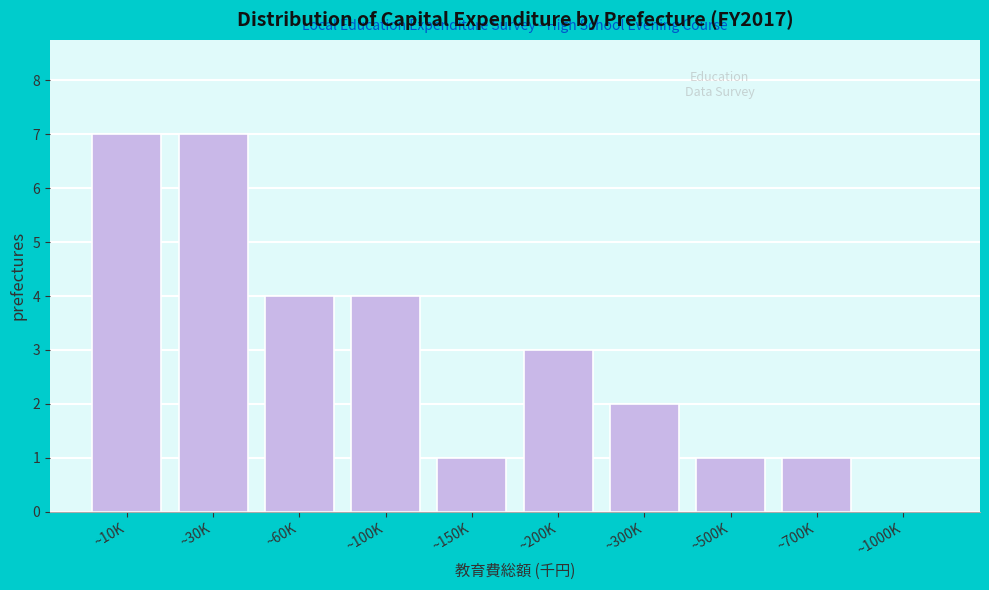

Reading right to left, transcribe all the data shown in this chart.

~1000K=0	~700K=1	~500K=1	~300K=2	~200K=3	~150K=1	~100K=4	~60K=4	~30K=7	~10K=7